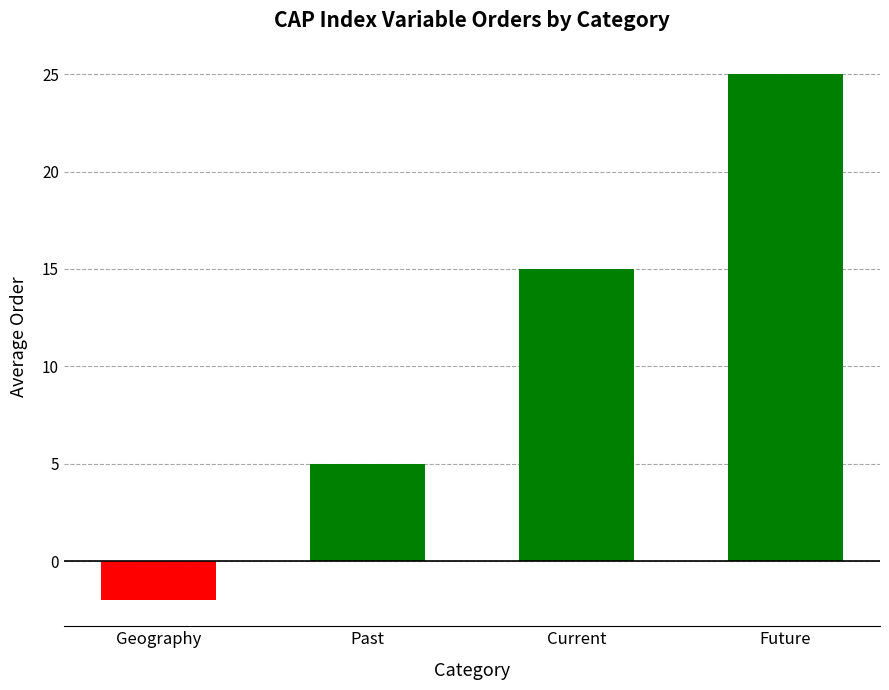

Which series has the largest total across all categories?

Future